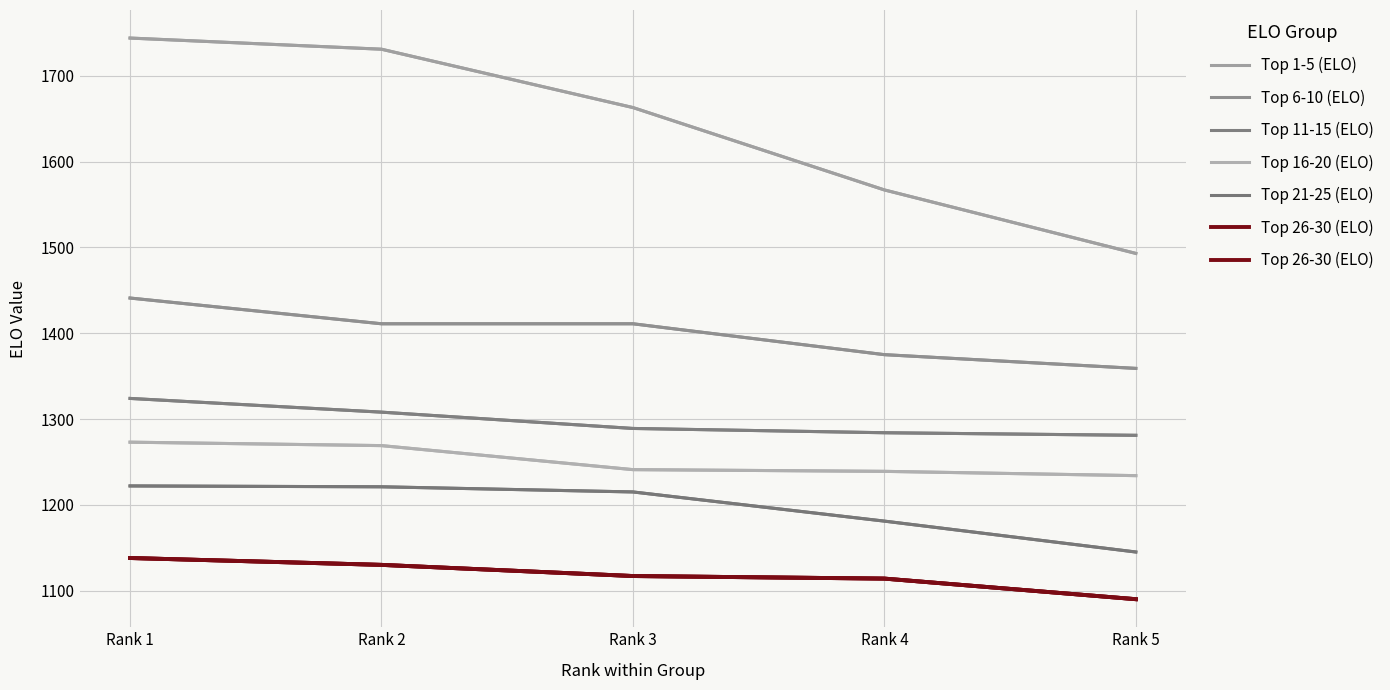

At which label does Top 26-30 (ELO) first exceed 1117?

Rank 1